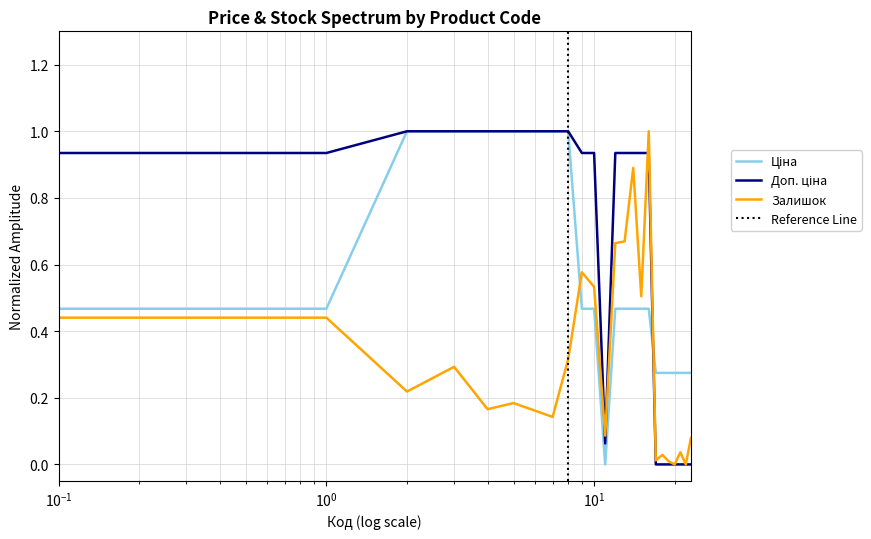

What are all the series names shown in the legend?

Ціна, Доп. ціна, Залишок